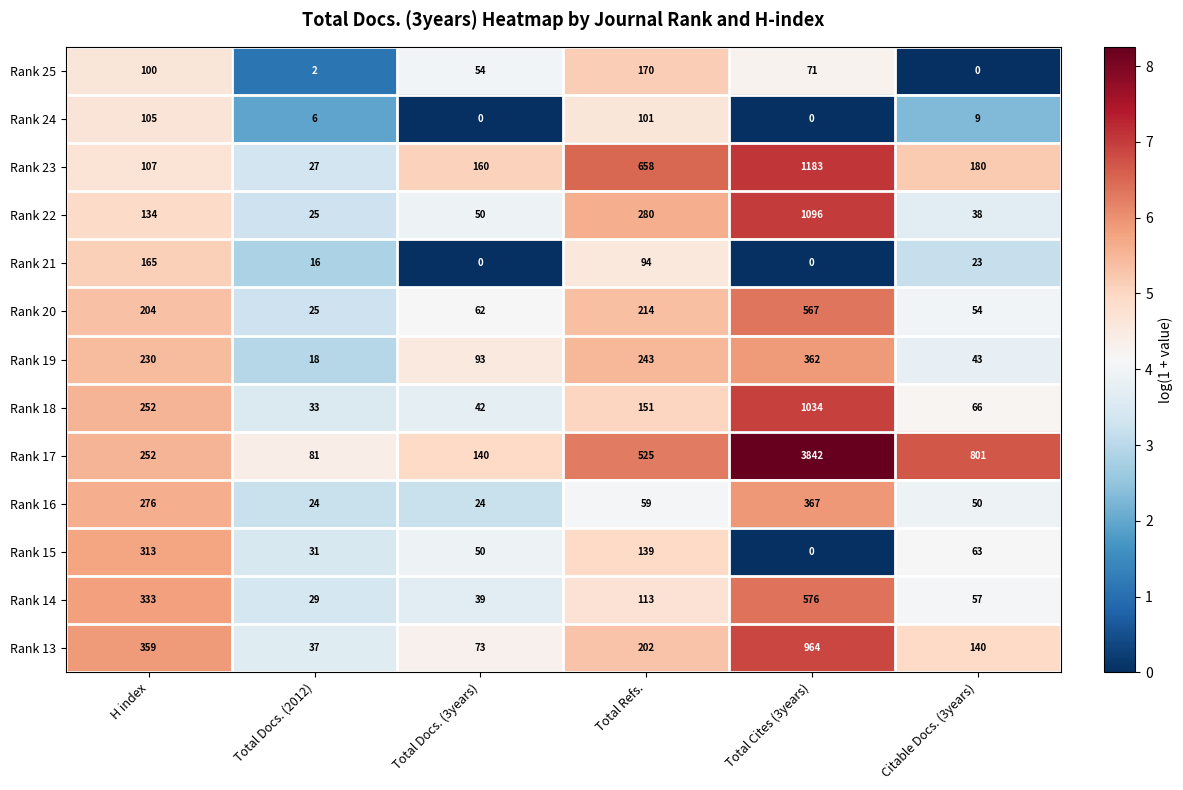

What is the sum of all Rank 13 values?

1775